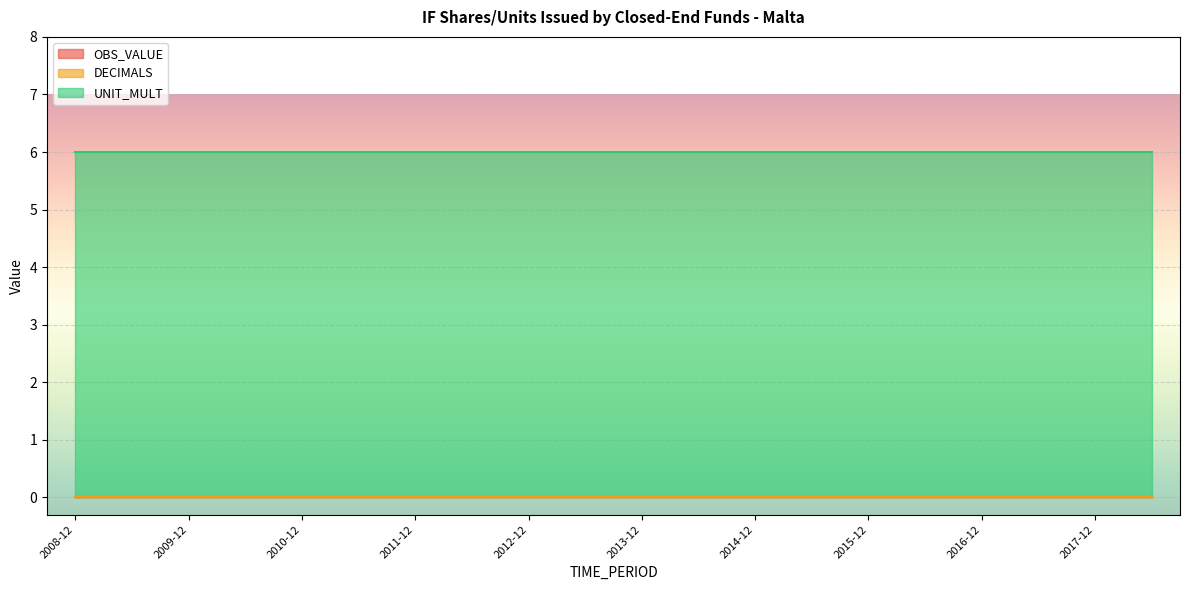

True or false: UNIT_MULT and OBS_VALUE cross at least once.

False